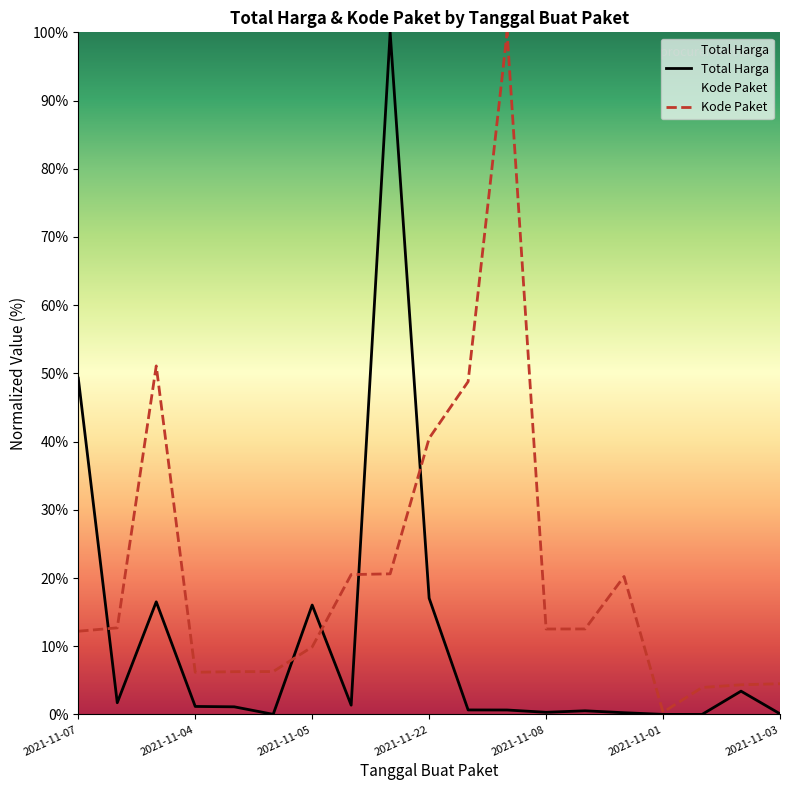

List the series in order of their peak value, lowest first.

Total Harga, Kode Paket